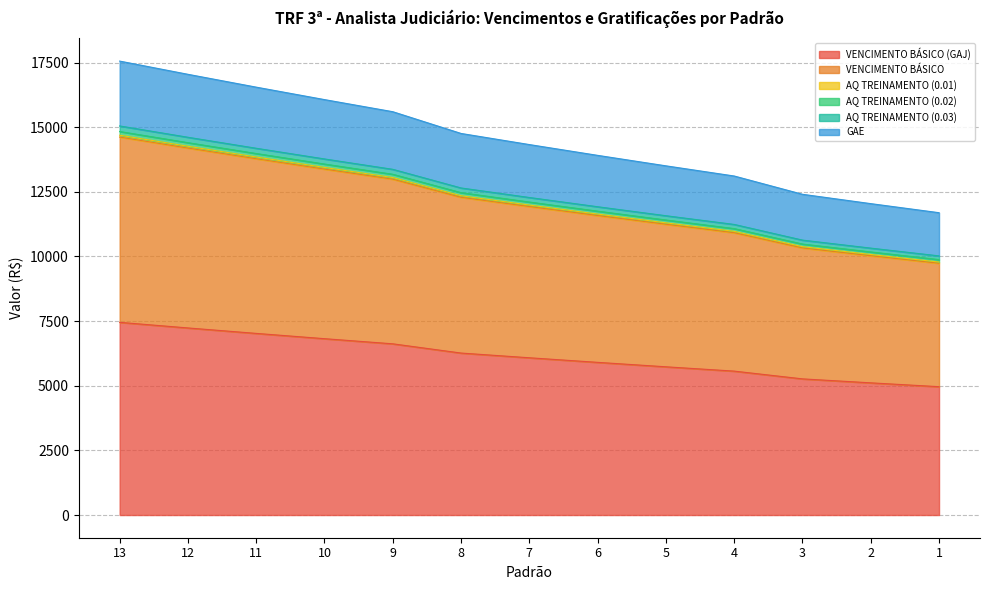

Does the chart have visible grid lines?

Yes